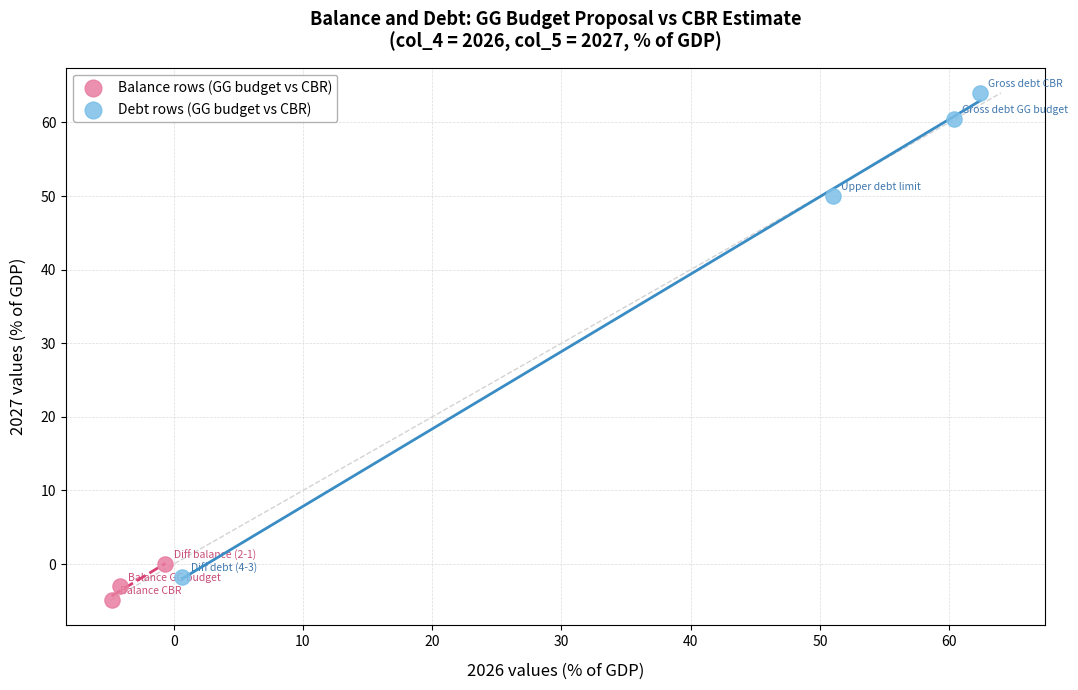

Which series has the largest Y range (max minus min)?

Debt rows (GG budget vs CBR)